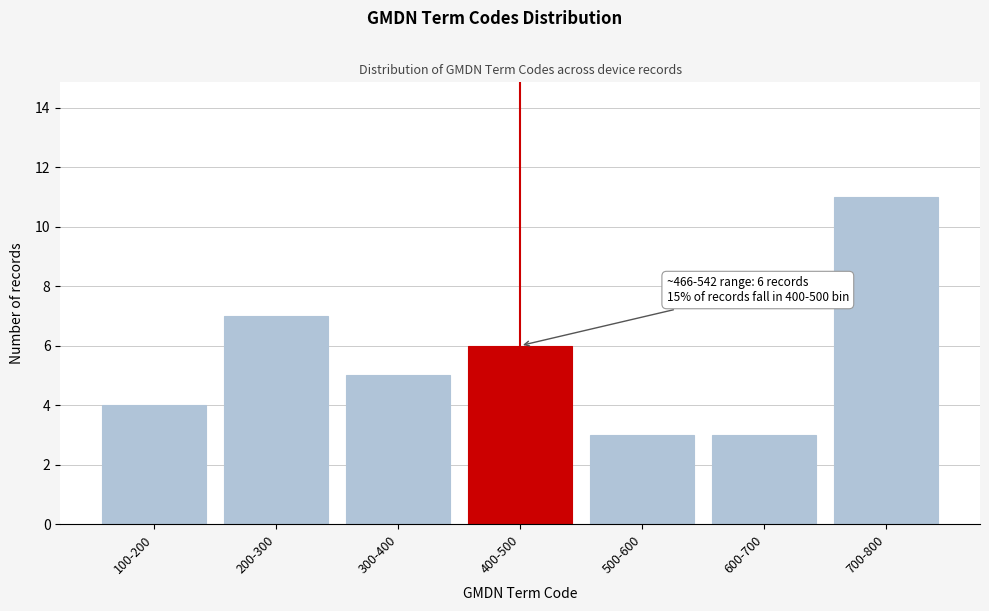

Reading right to left, what are all the values shown in this chart?

700-800=11	600-700=3	500-600=3	400-500=6	300-400=5	200-300=7	100-200=4